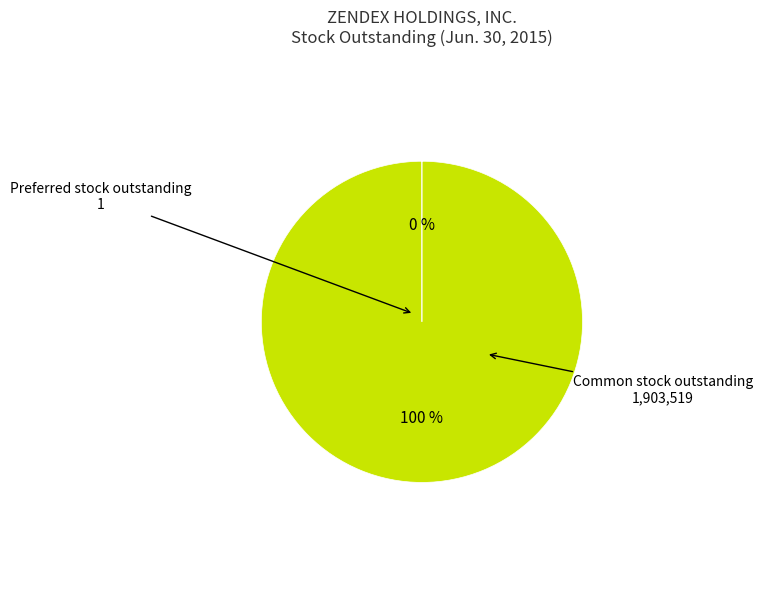

To the nearest percent, what is the difference between the largest and smallest slice percentages?

100%